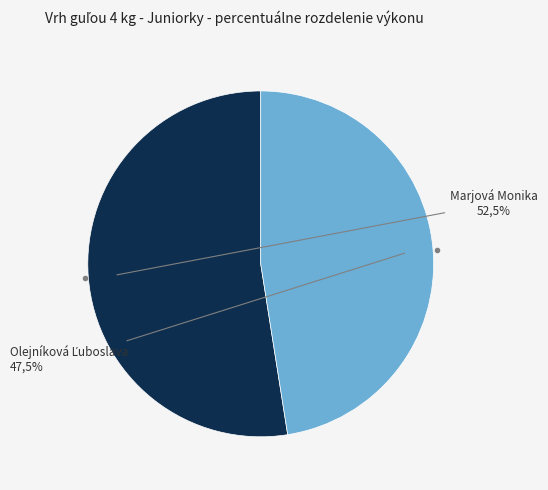

Which category has the smallest portion of the pie?

Olejníková Ľuboslava